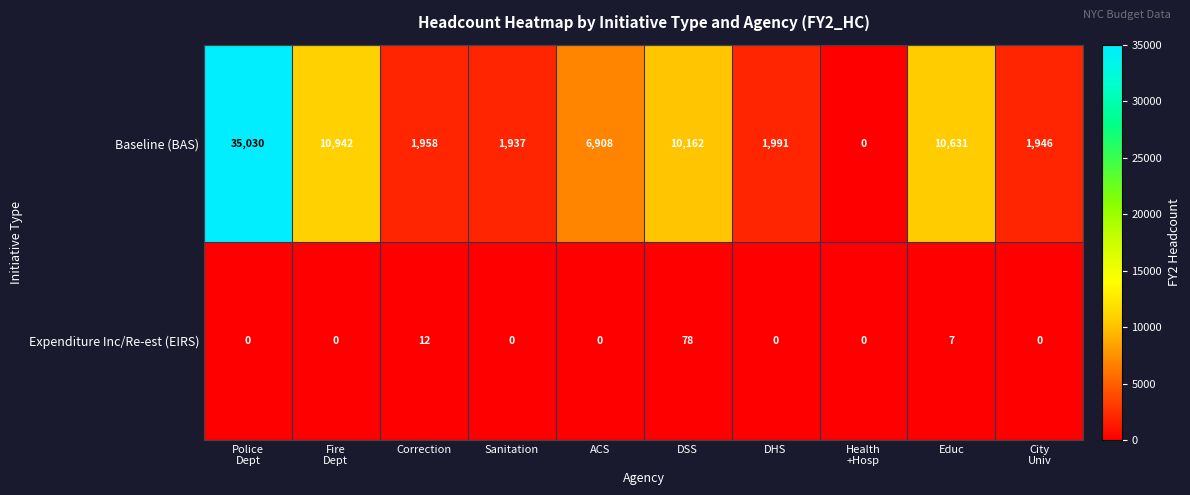

Rank the series by their maximum value, from highest to lowest.

Baseline (BAS), Expenditure Inc/Re-est (EIRS)